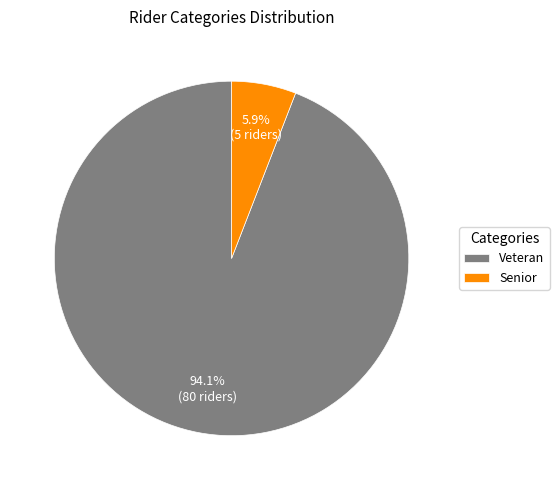

Which slice is the smallest?

Senior